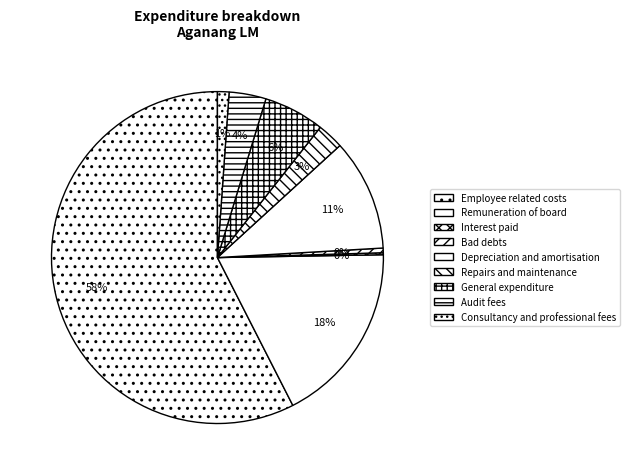

True or false: General expenditure accounts for 15% of the total.

False